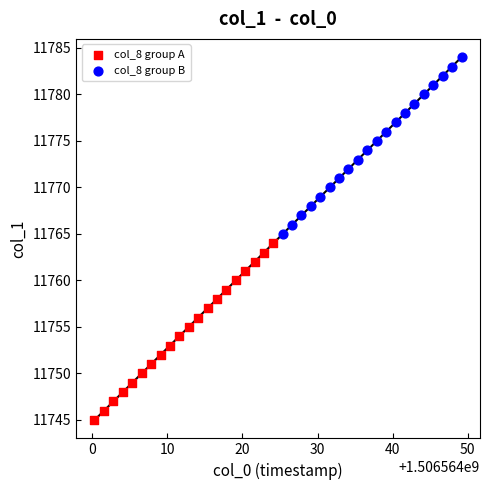

Which series contains the lowest Y value?

col_8 group A